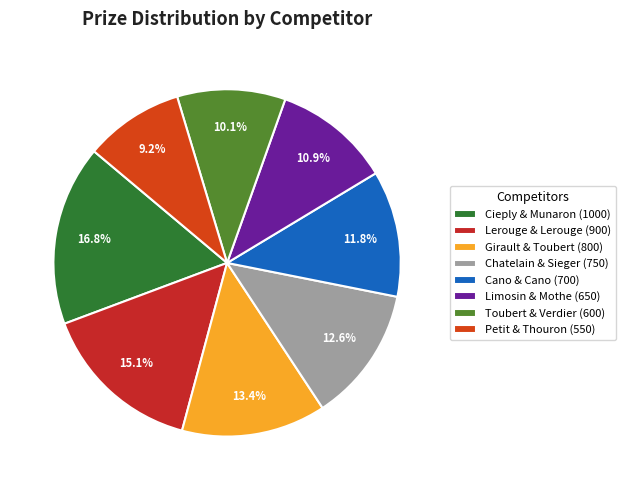

Count the number of slices in the pie.

8